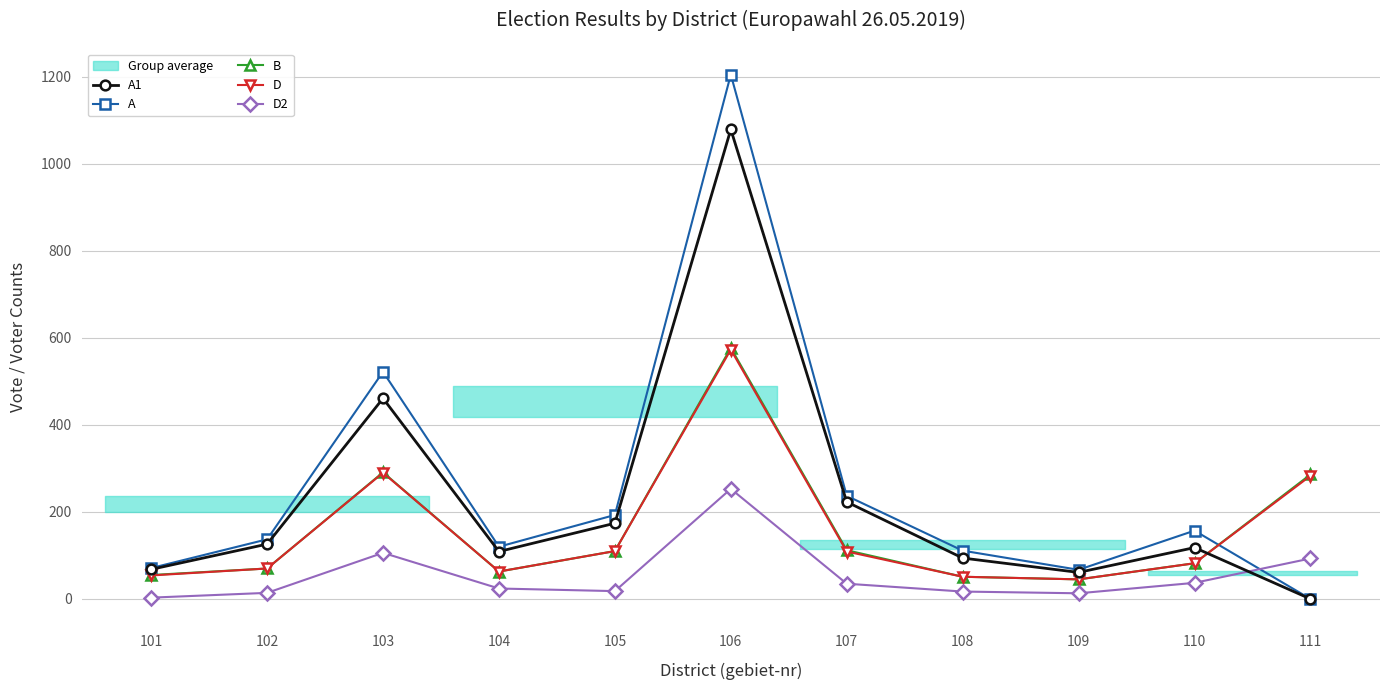

How many interior local valleys does the B series have?

2